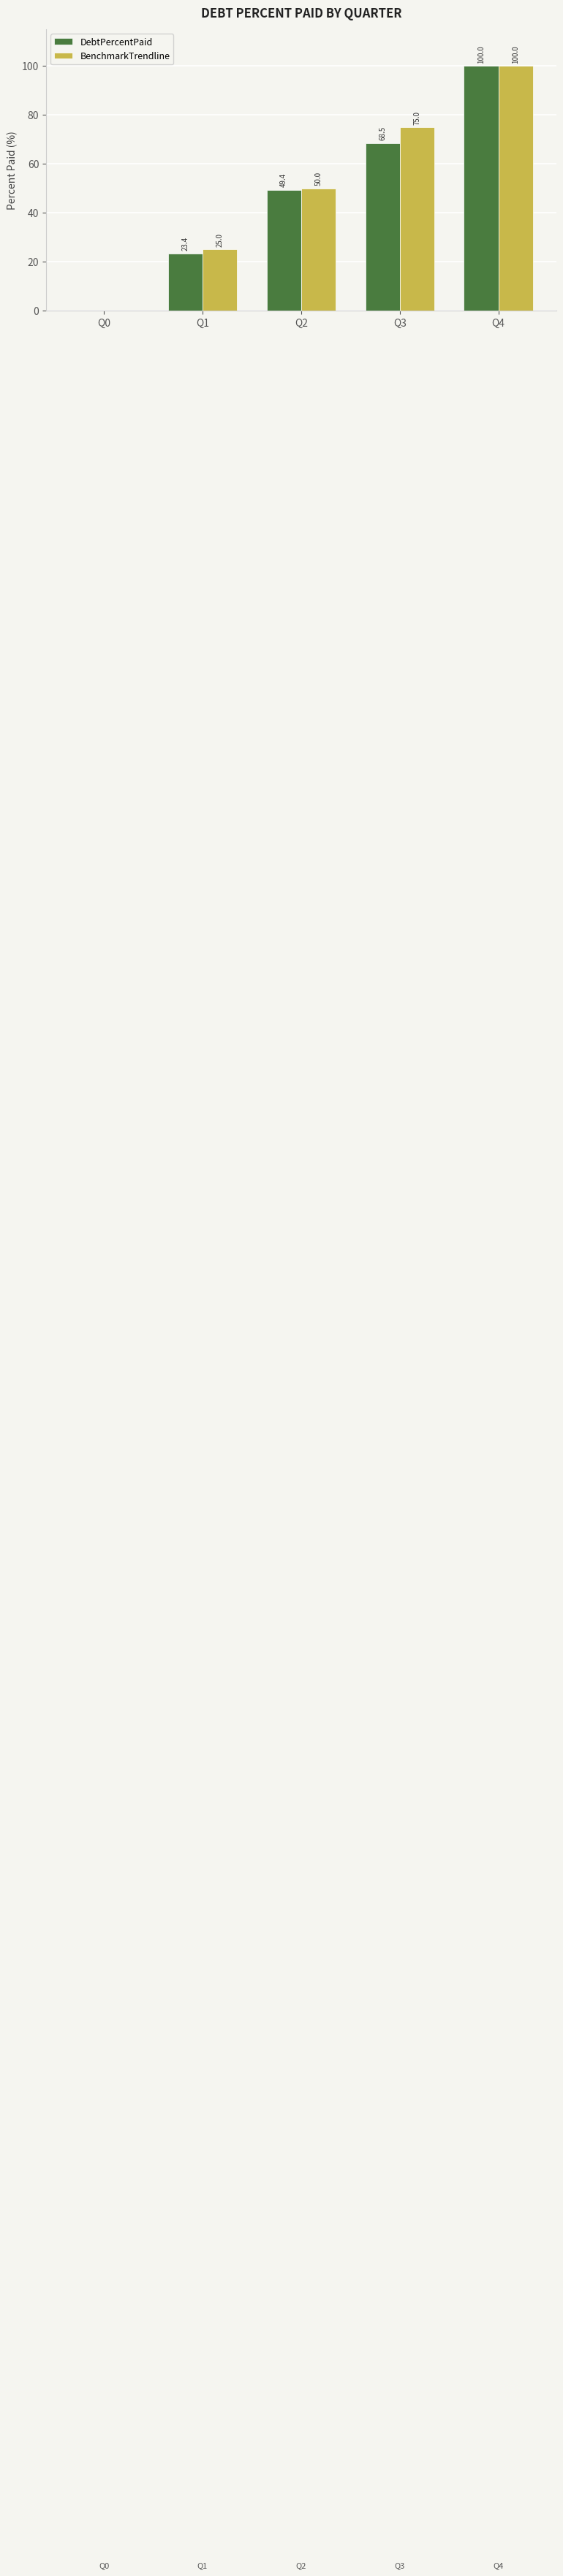

The BenchmarkTrendline series shows 21.3 at Q2. True or false?

False